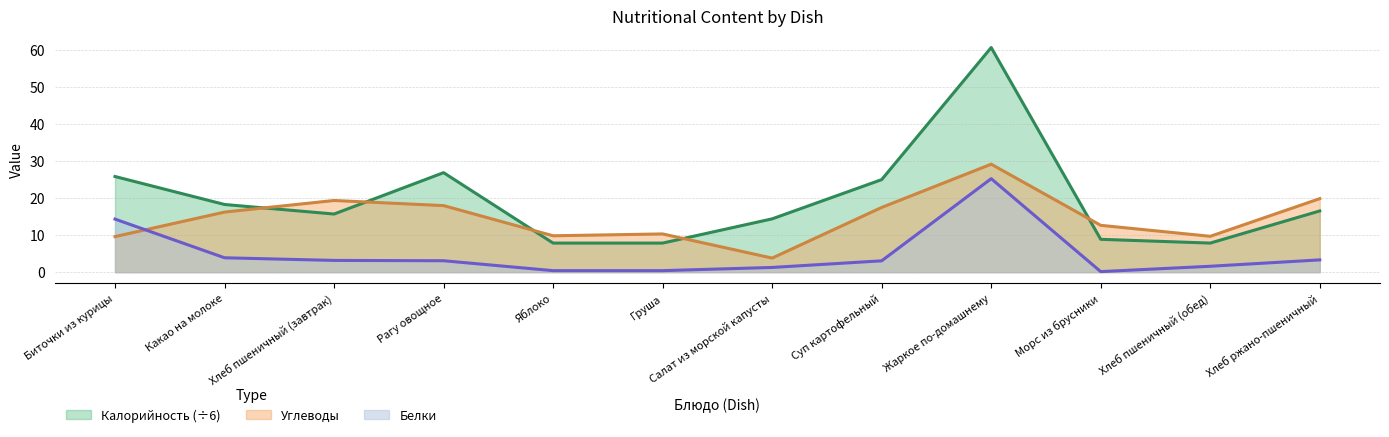

What value does the Белки series have at Яблоко?

0.4